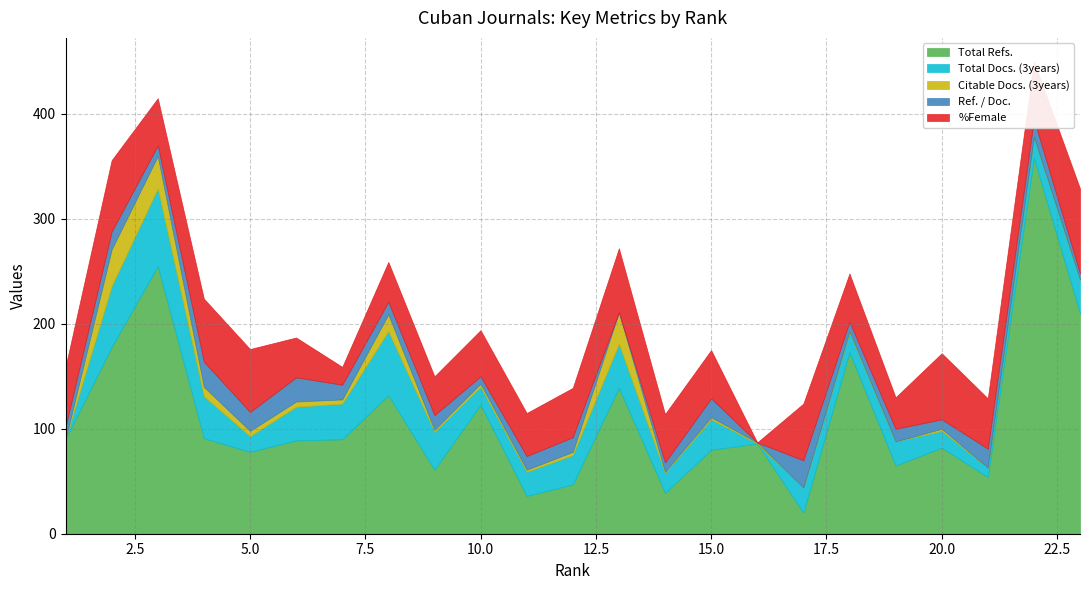

What is the sum of the %Female values at 19 and 10?

74